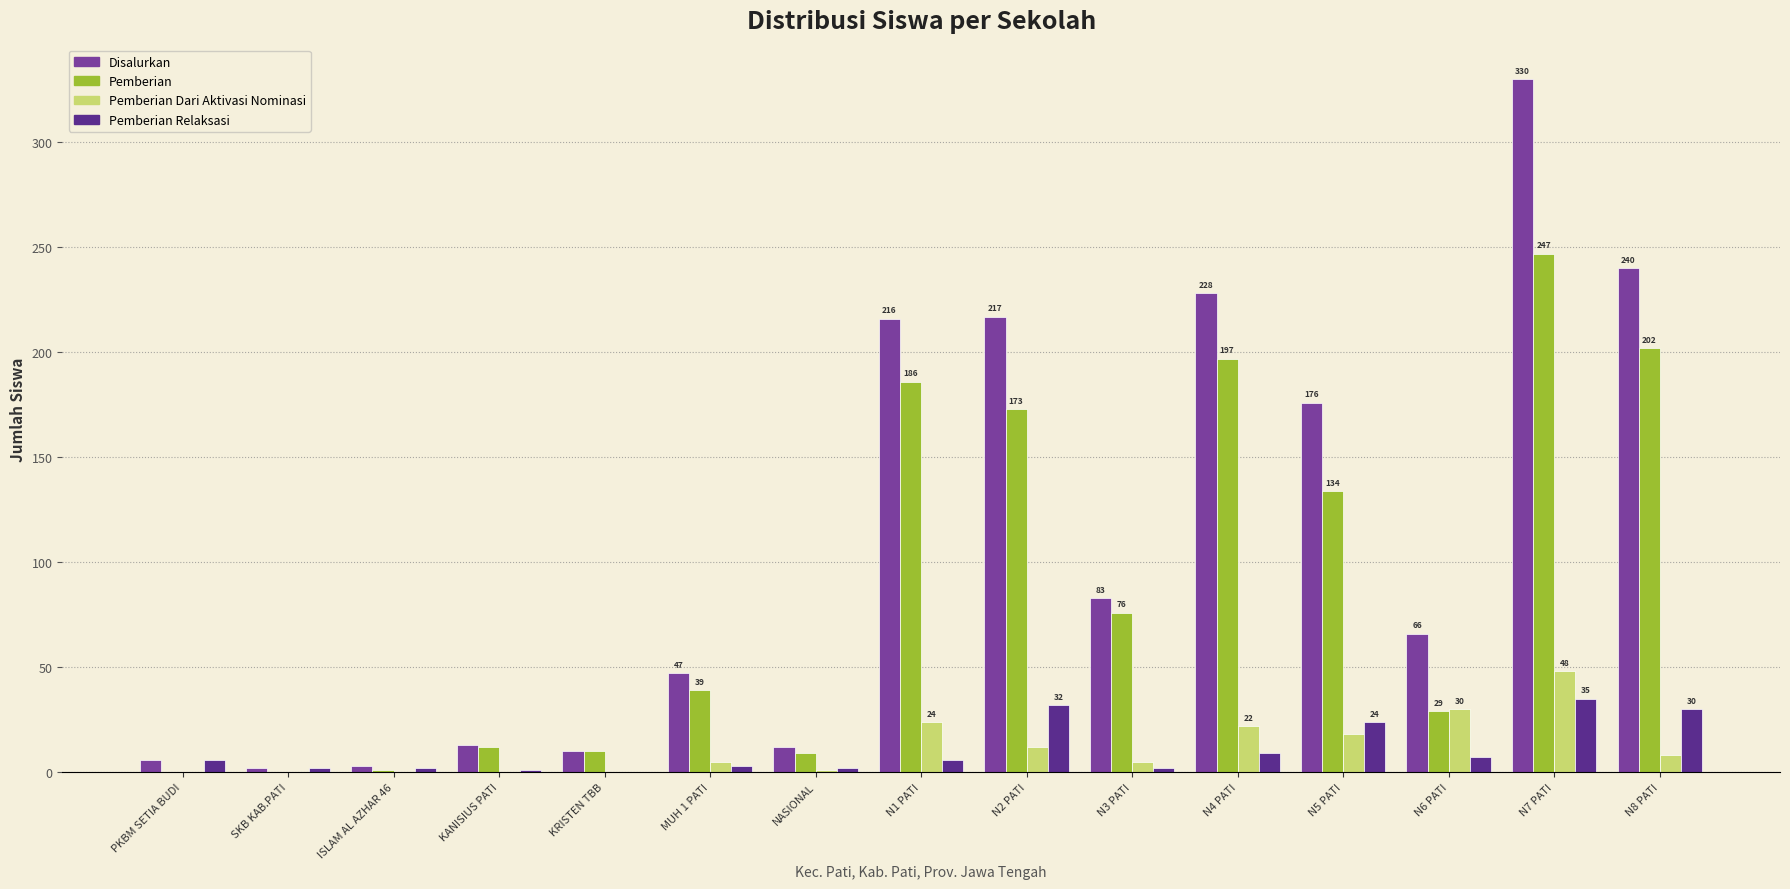

Which series changed the most between N2 PATI and N8 PATI?

Pemberian